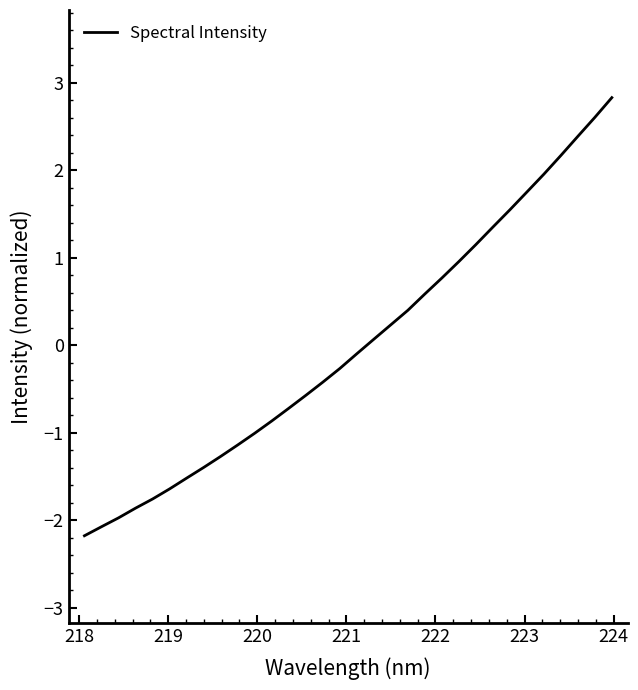

True or false: the data has more than 2 interior local peaks.

False